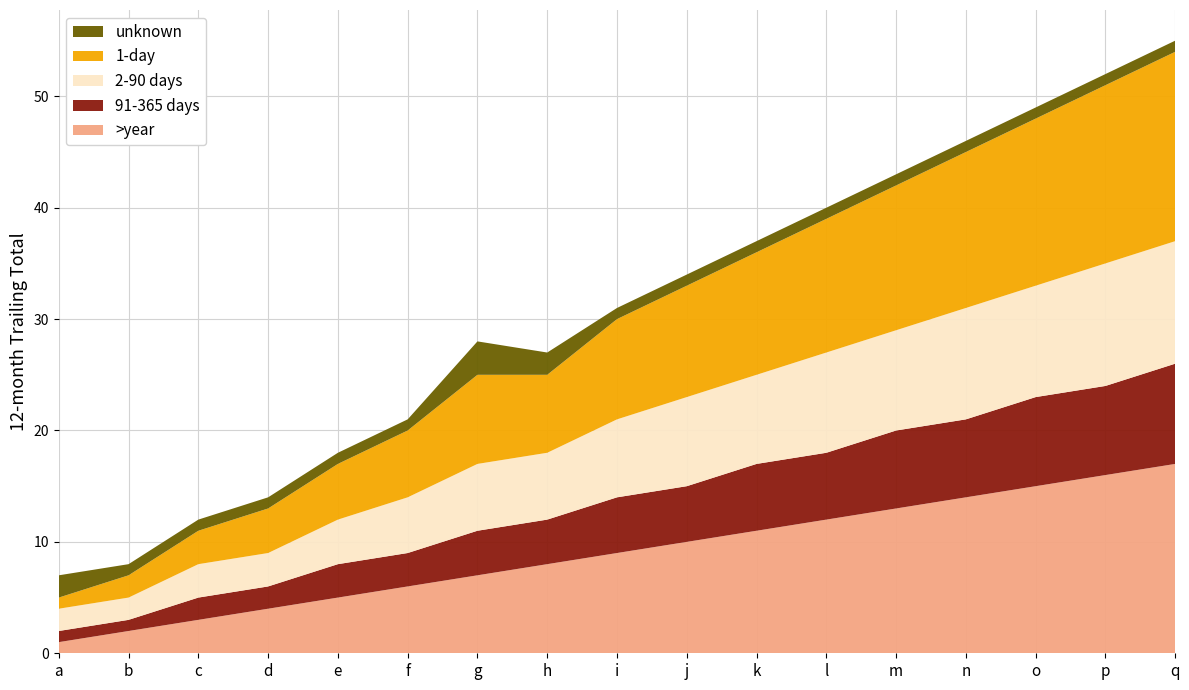

Reading left to right, transcribe all the data shown in this chart.

>year: a=1	b=2	c=3	d=4	e=5	f=6	g=7	h=8	i=9	j=10	k=11	l=12	m=13	n=14	o=15	p=16	q=17
91-365 days: a=1	b=1	c=2	d=2	e=3	f=3	g=4	h=4	i=5	j=5	k=6	l=6	m=7	n=7	o=8	p=8	q=9
2-90 days: a=2	b=2	c=3	d=3	e=4	f=5	g=6	h=6	i=7	j=8	k=8	l=9	m=9	n=10	o=10	p=11	q=11
1-day: a=1	b=2	c=3	d=4	e=5	f=6	g=8	h=7	i=9	j=10	k=11	l=12	m=13	n=14	o=15	p=16	q=17
unknown: a=2	b=1	c=1	d=1	e=1	f=1	g=3	h=2	i=1	j=1	k=1	l=1	m=1	n=1	o=1	p=1	q=1